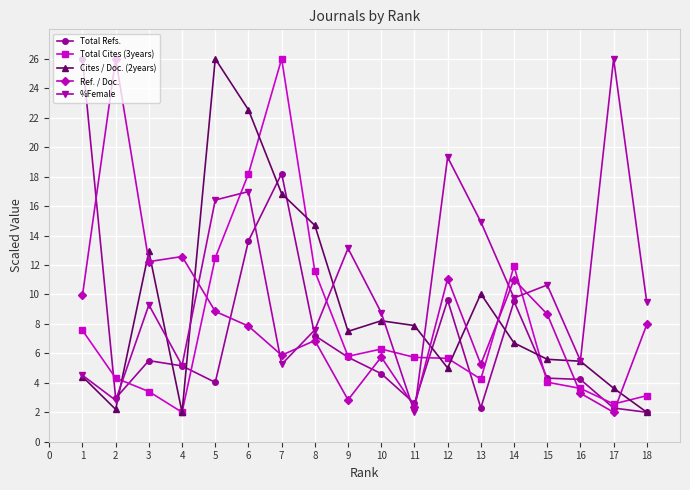

At which label does Total Cites (3years) reach its minimum?

4